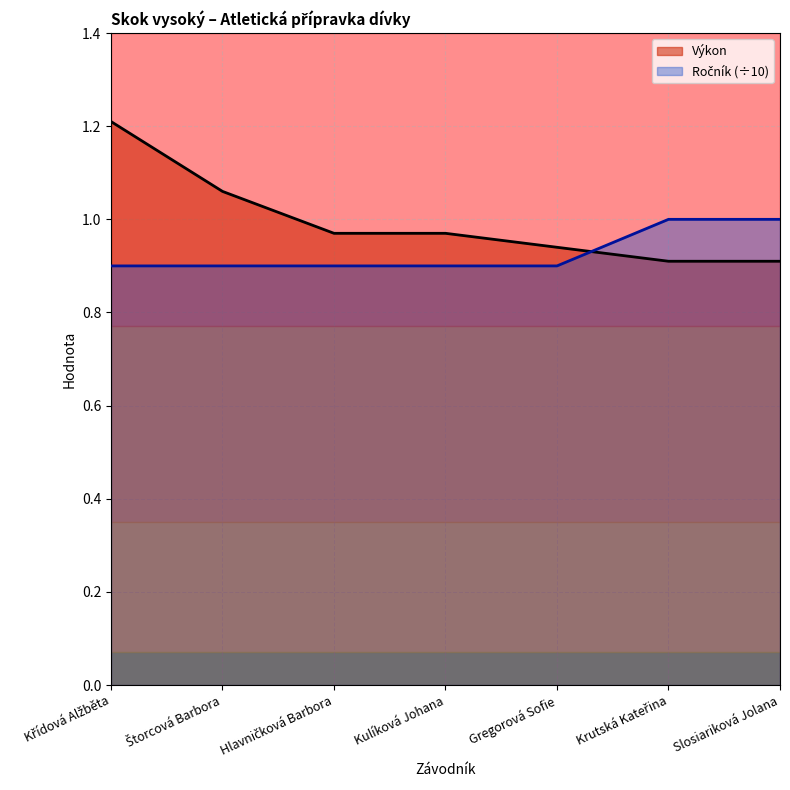

What is the sum of all Výkon values?

7.0